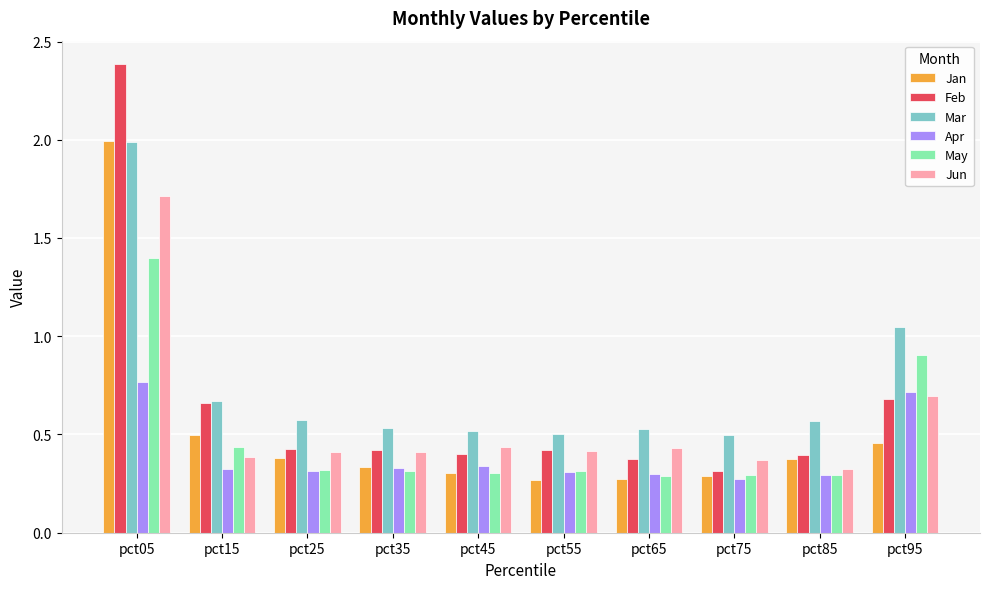

What is the difference between the maximum and second lowest values in the Feb series?

2.0